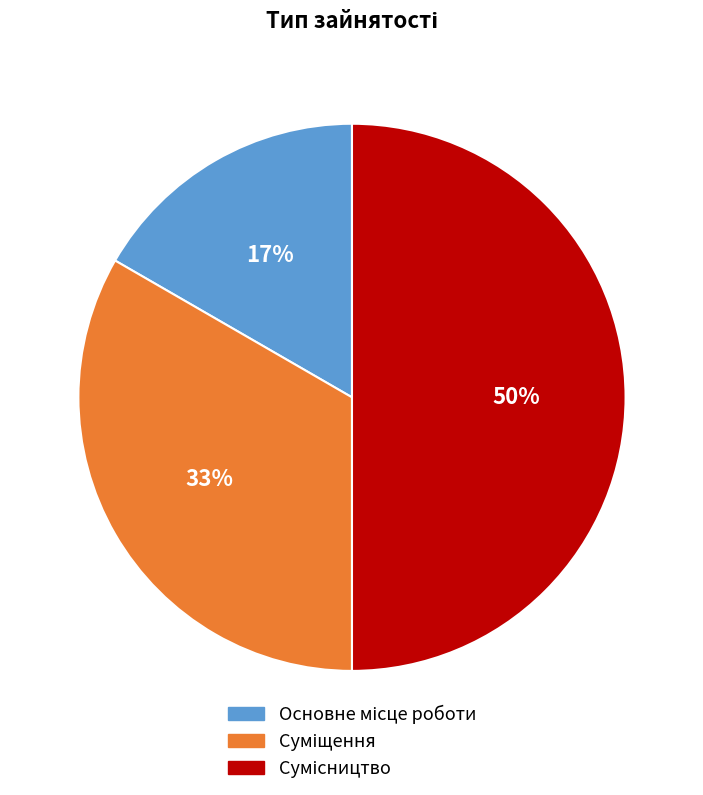

To the nearest percent, what is the difference between the largest and smallest slice percentages?

33%